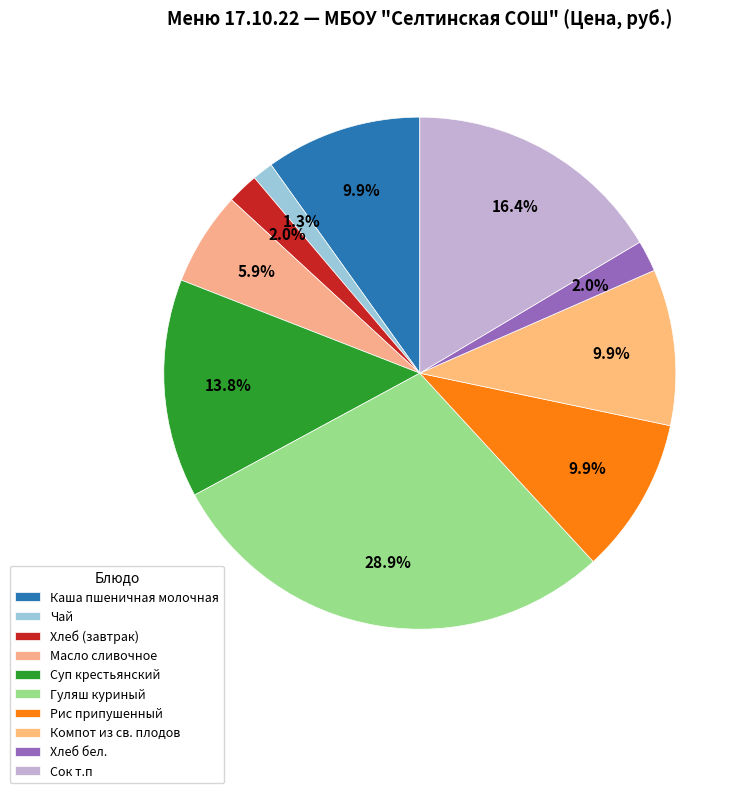

What portion of the pie excludes Сок т.п?

83.6%